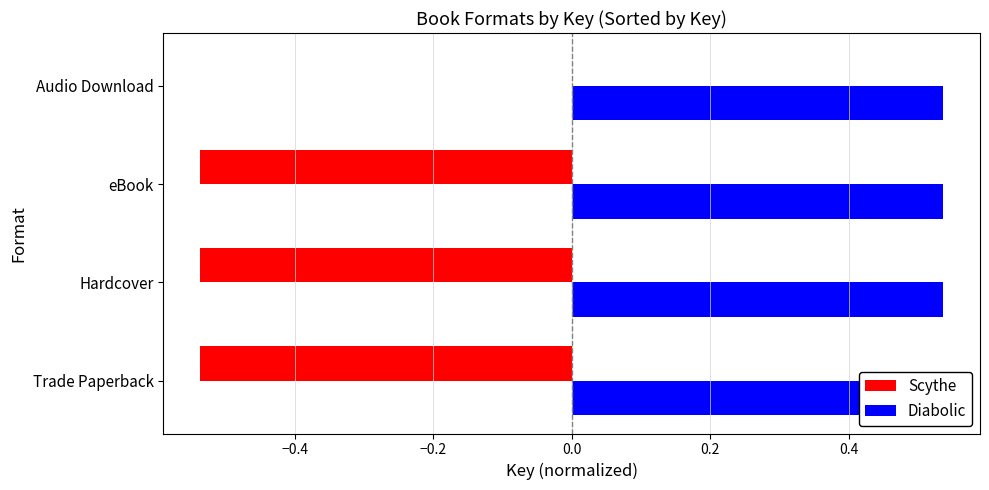

True or false: Diabolic has a value of 0.2 at 0.0.

False